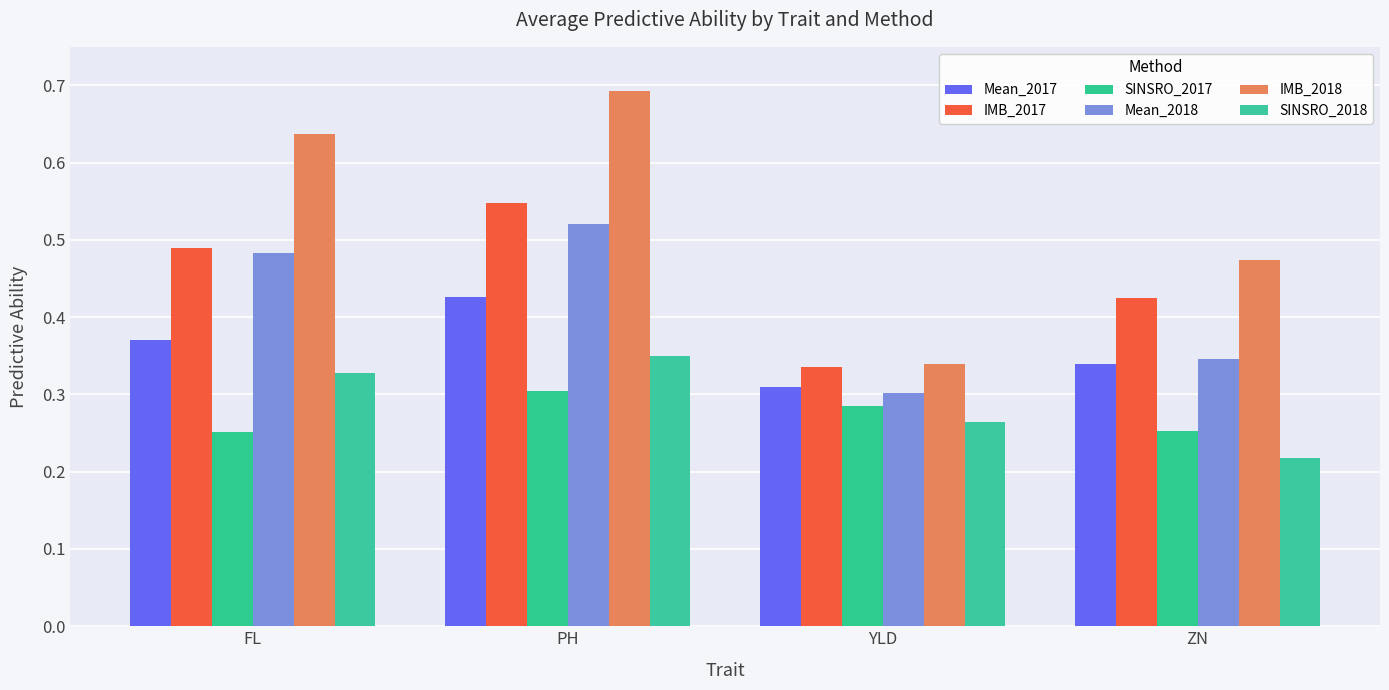

How many Mean_2018 values are between 0 and 1?

4